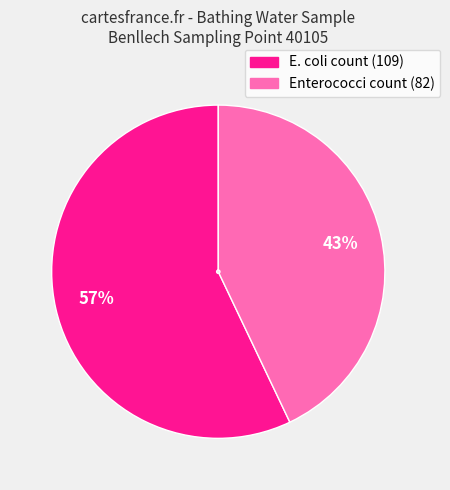

Is it true that E. coli count (109) is 57% of the pie?

True